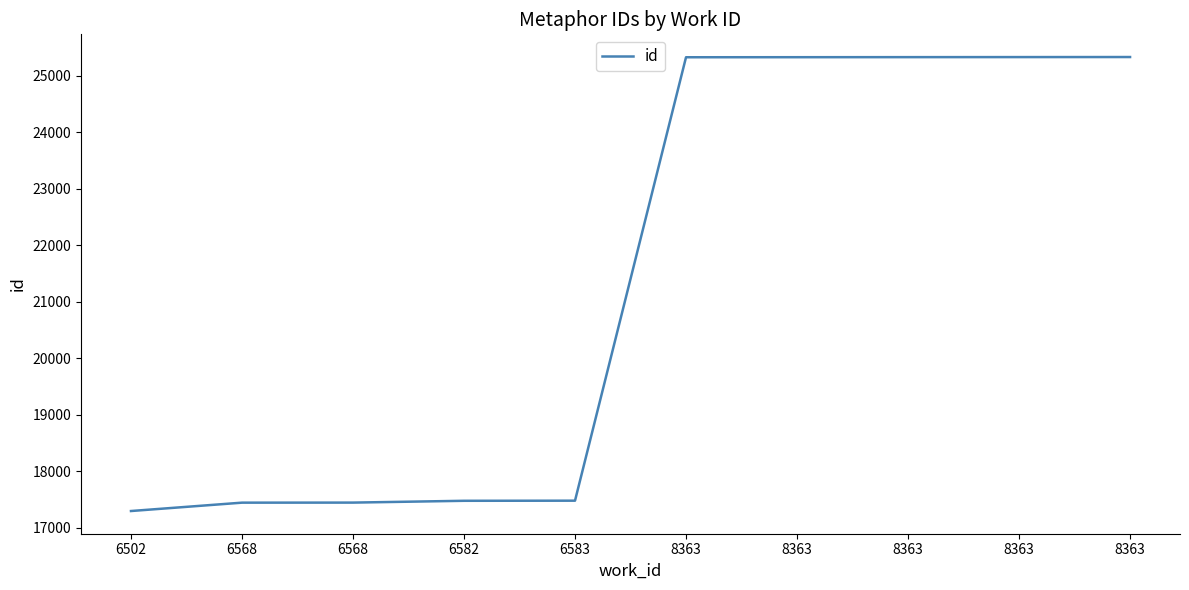

At which category does the chart reach its minimum across all series?

6502